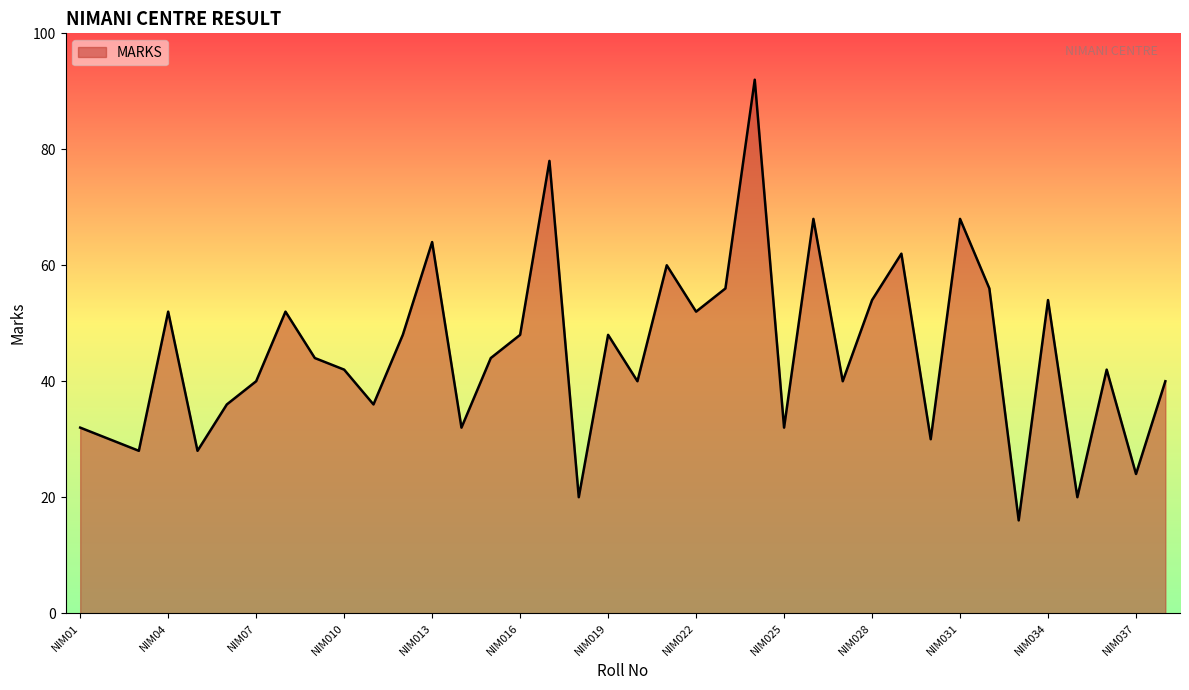

What is the average value?

45